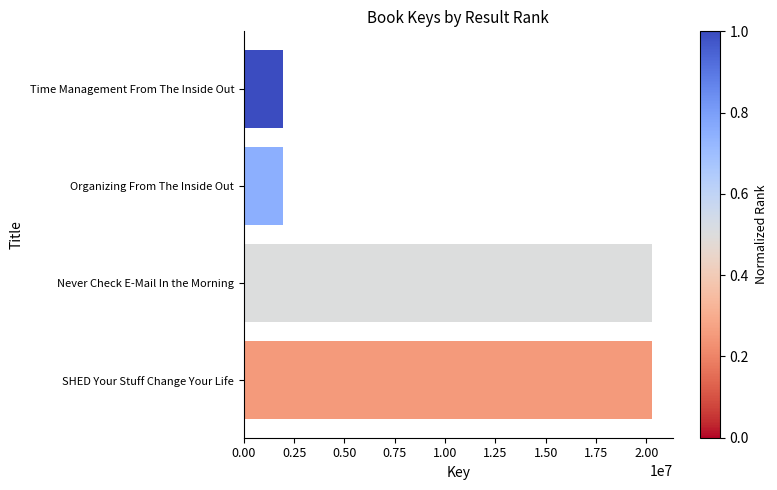

How many series are shown in this chart?

1